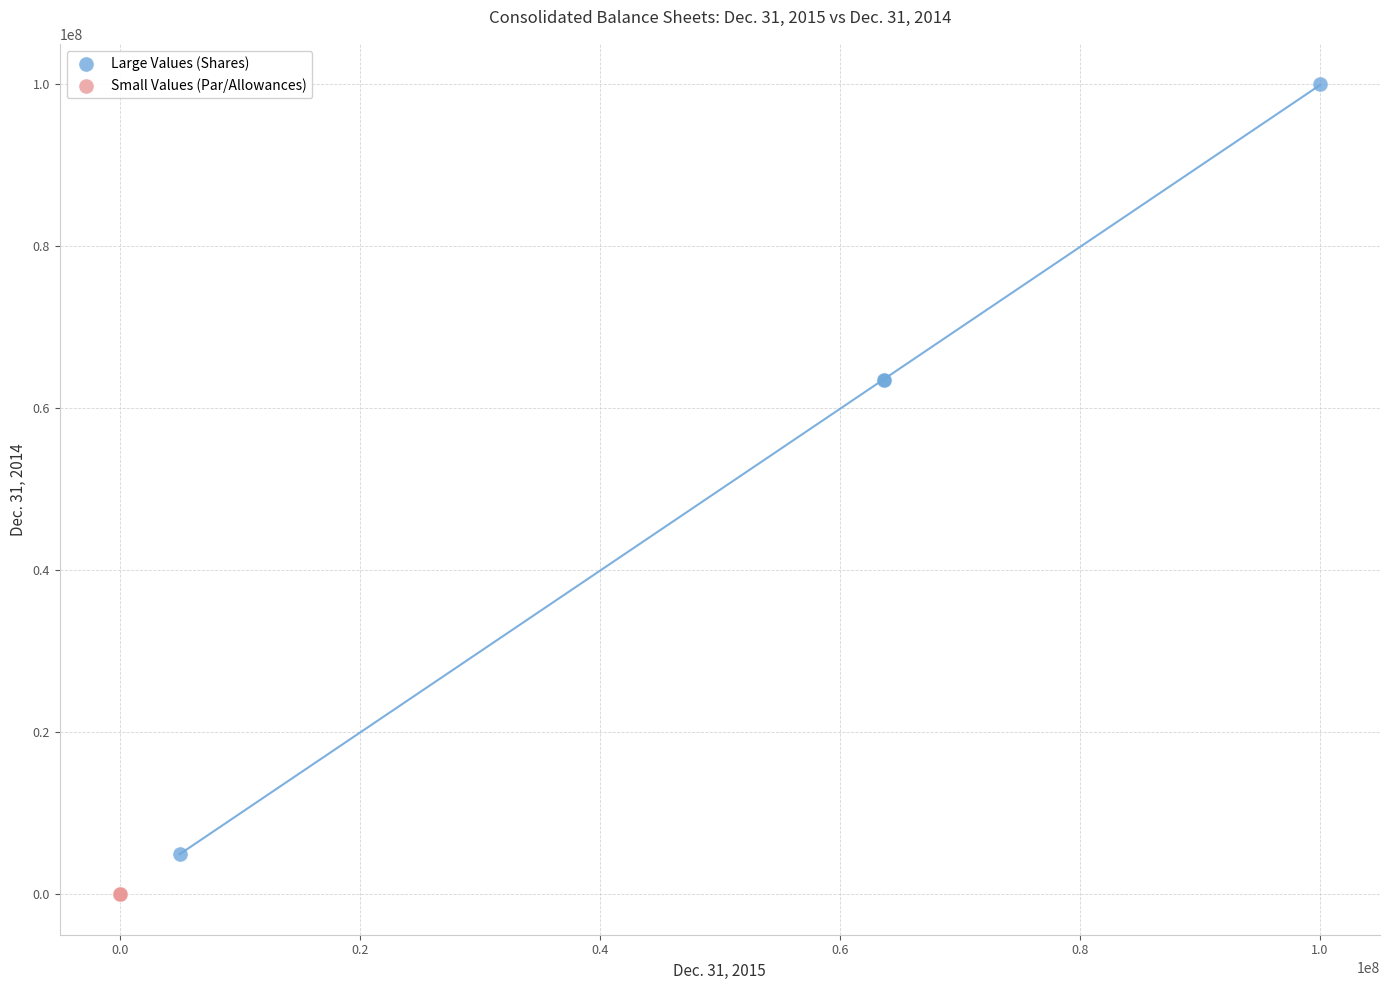

Which series contains the highest Y value?

Large Values (Shares)